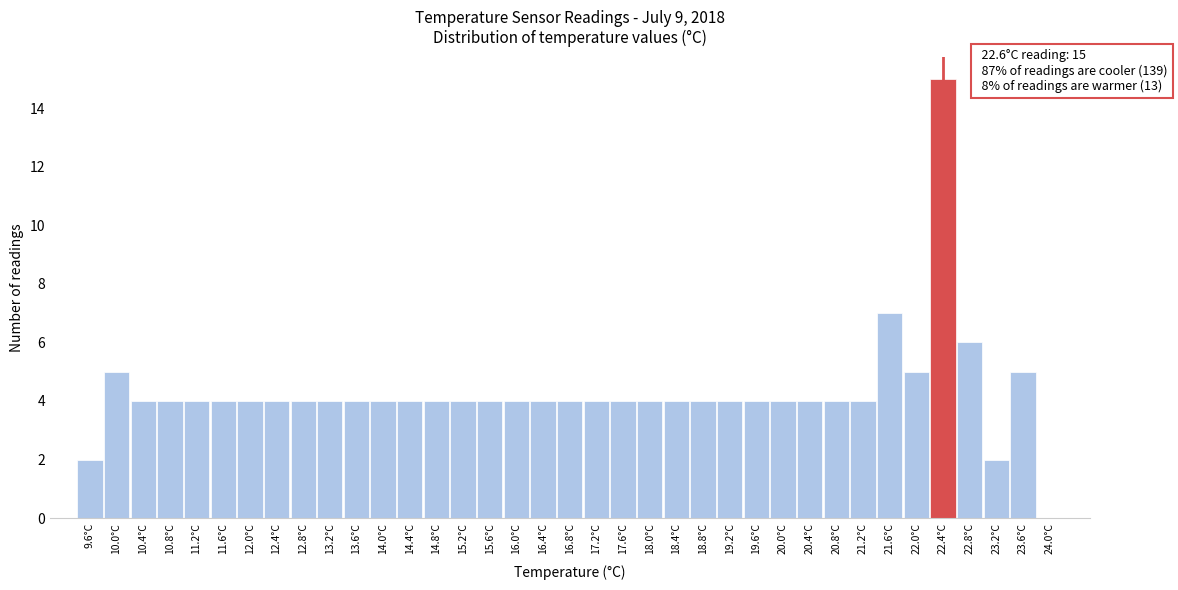

Over which range of the x-axis is the bar tallest?

22.2 to 22.6